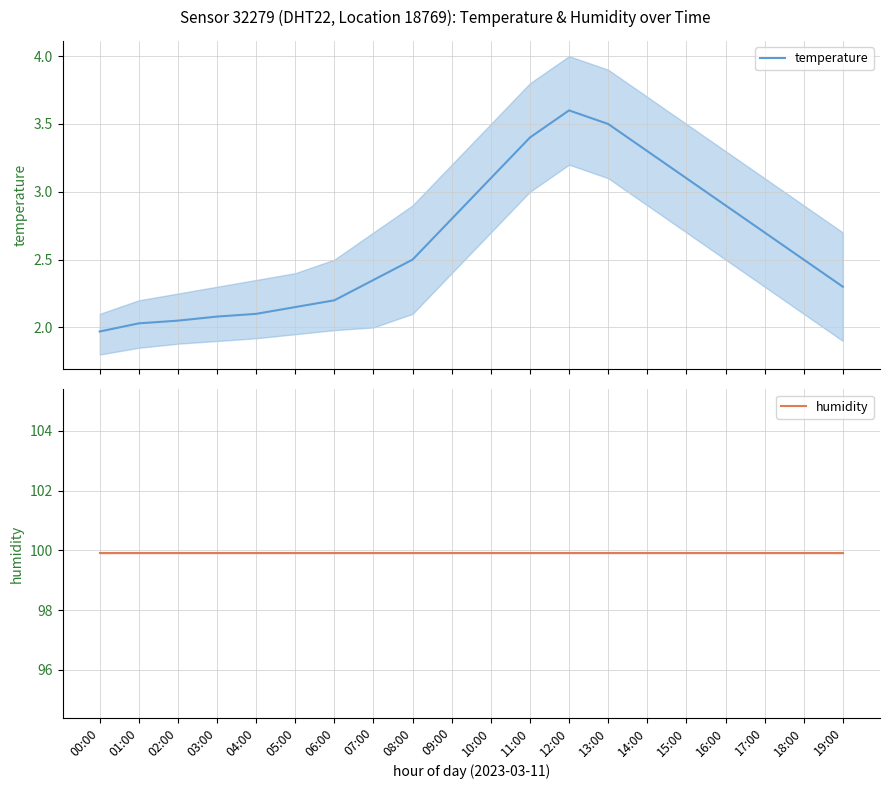

Reading right to left, what are all the values shown in this chart?

temperature: 19:00=2.3	18:00=2.5	17:00=2.7	16:00=2.9	15:00=3.1	14:00=3.3	13:00=3.5	12:00=3.6	11:00=3.4	10:00=3.1	09:00=2.8	08:00=2.5	07:00=2.4	06:00=2.2	05:00=2.1	04:00=2.1	03:00=2.1	02:00=2.0	01:00=2.0	00:00=2.0
humidity: 19:00=99.9	18:00=99.9	17:00=99.9	16:00=99.9	15:00=99.9	14:00=99.9	13:00=99.9	12:00=99.9	11:00=99.9	10:00=99.9	09:00=99.9	08:00=99.9	07:00=99.9	06:00=99.9	05:00=99.9	04:00=99.9	03:00=99.9	02:00=99.9	01:00=99.9	00:00=99.9